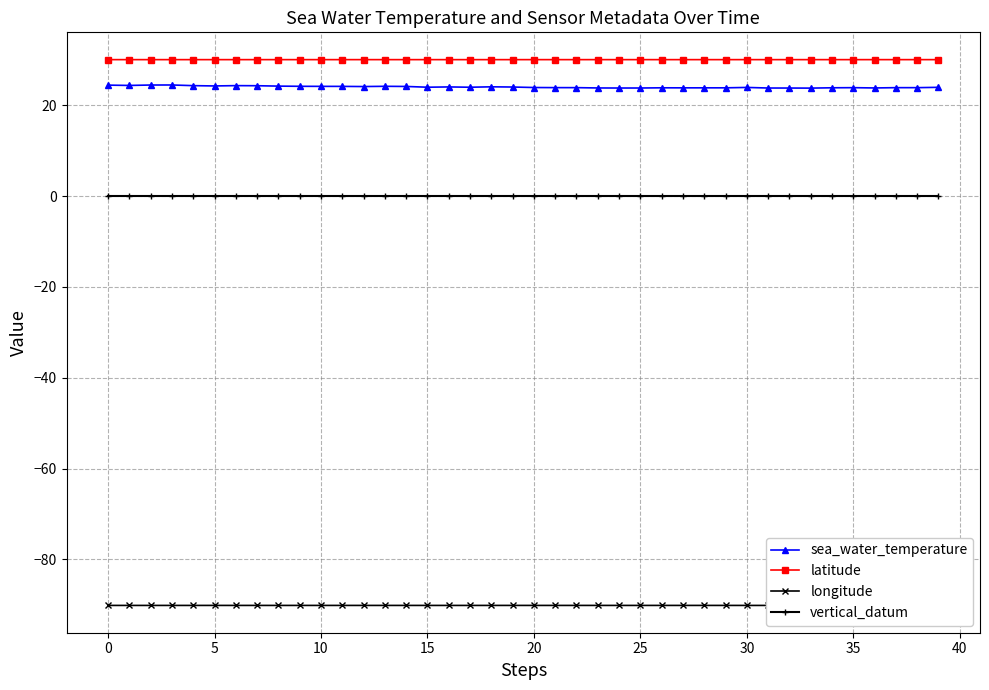

Does the chart have visible grid lines?

Yes